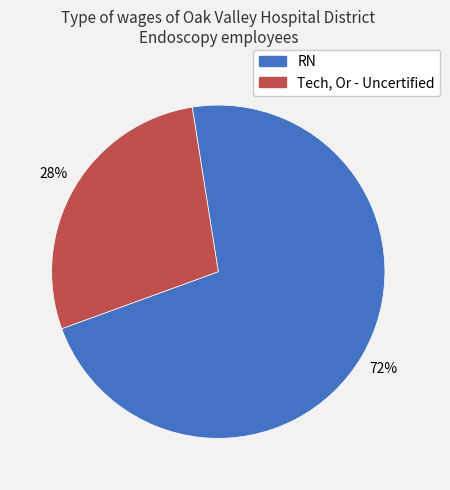

To the nearest percent, what is the combined percentage of Tech, Or - Uncertified and RN?

100%